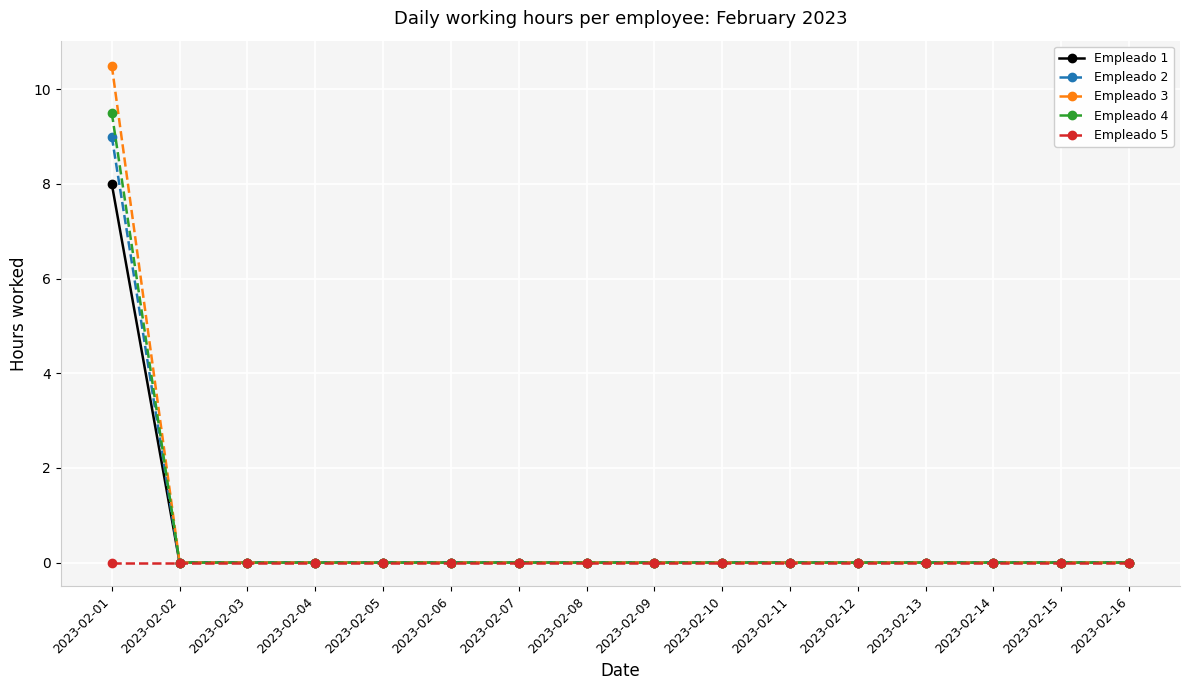

How many categories are shown in the chart?

16